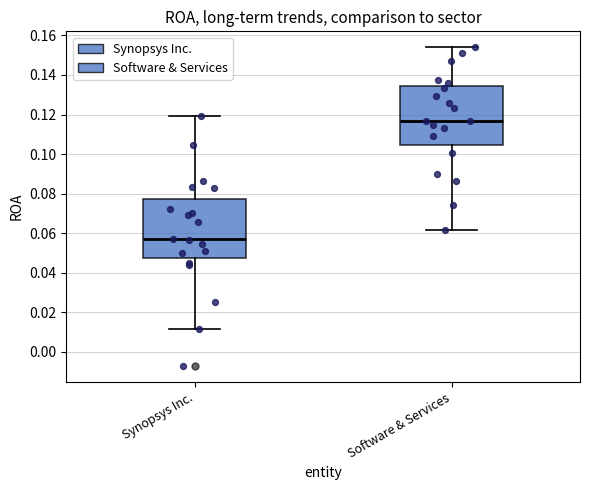

Reading left to right, transcribe this box plot: for each box, give where its median line is, the range the box spans, and where its two whiskers end, as read against the y-axis. The values are not printed on the chart, so give them approximately, as read against the axis.

Synopsys Inc.: median 0.058, box 0.048 to 0.078, whiskers 0.012 to 0.120
Software & Services: median 0.116, box 0.104 to 0.134, whiskers 0.062 to 0.154